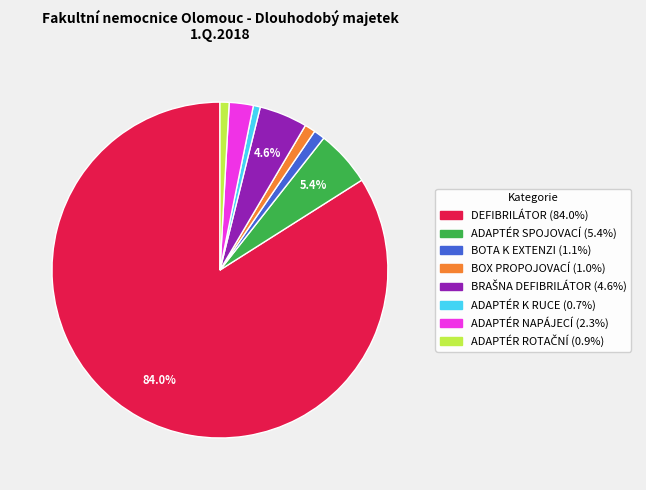

Is there any slice that represents more than half of the pie?

Yes